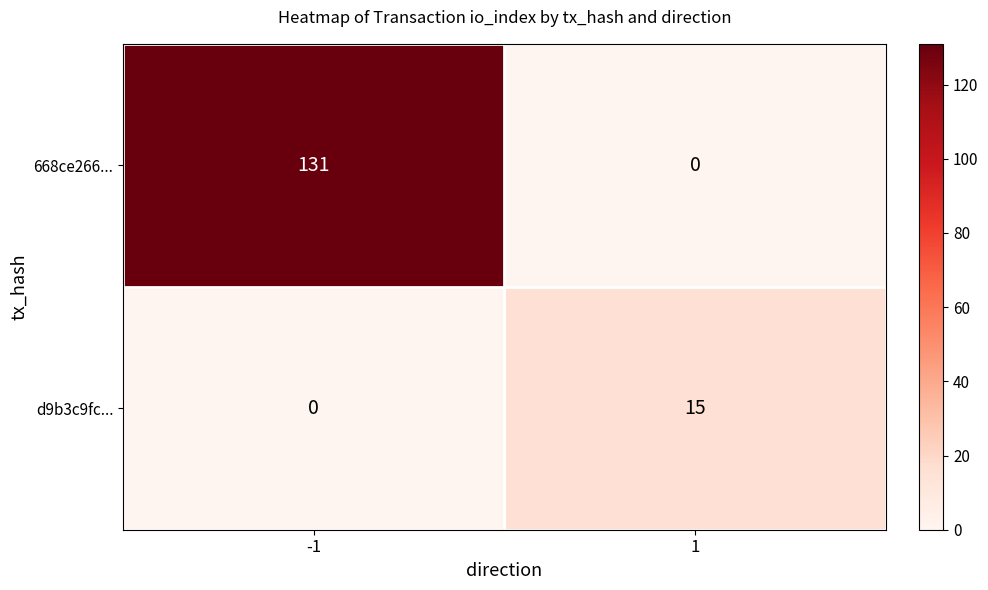

True or false: 668ce266... has a value of 0 at 1.

True